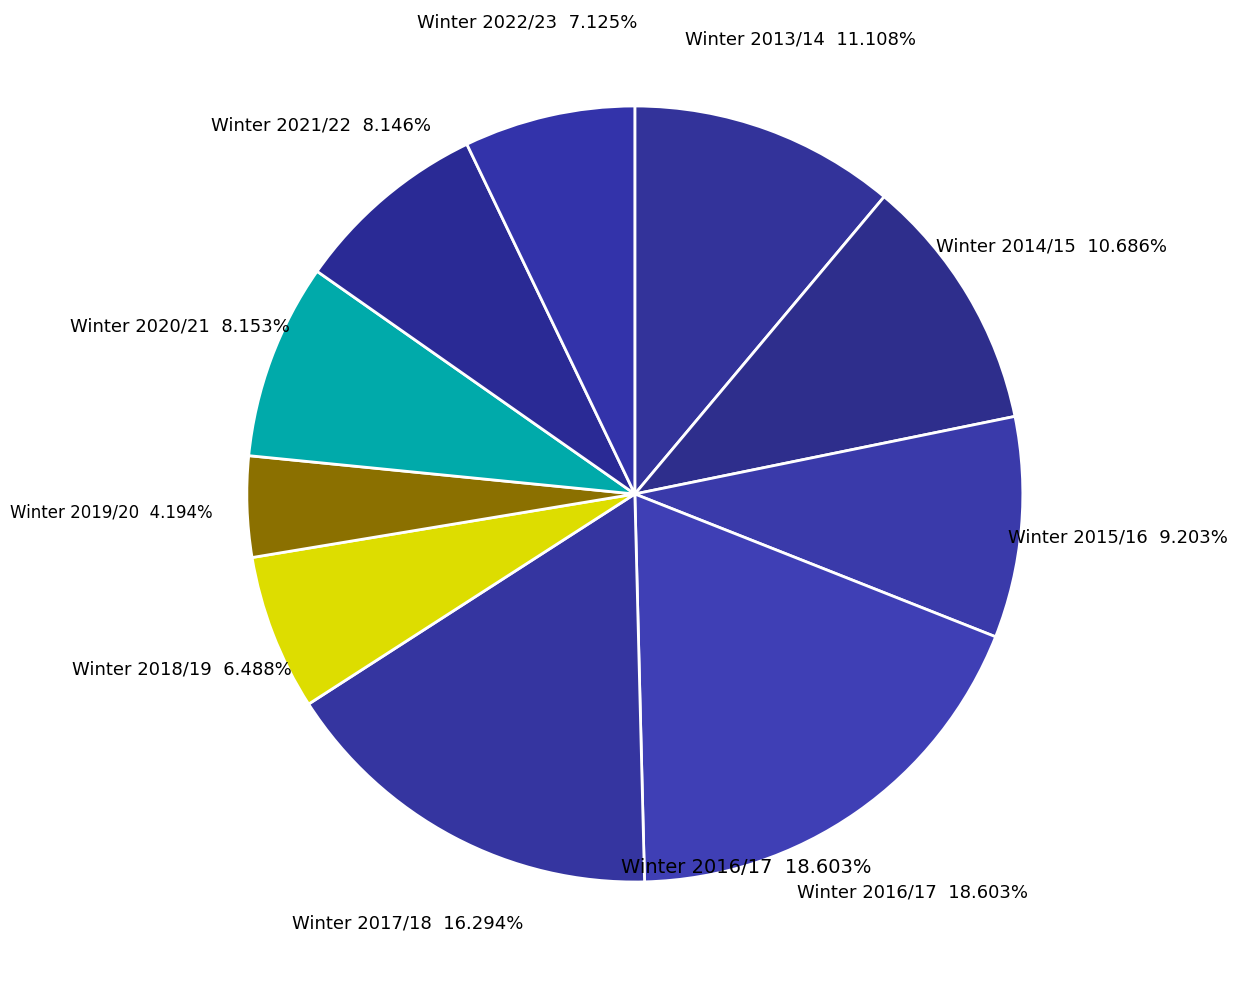

To the nearest percent, what is the average slice percentage?

10%